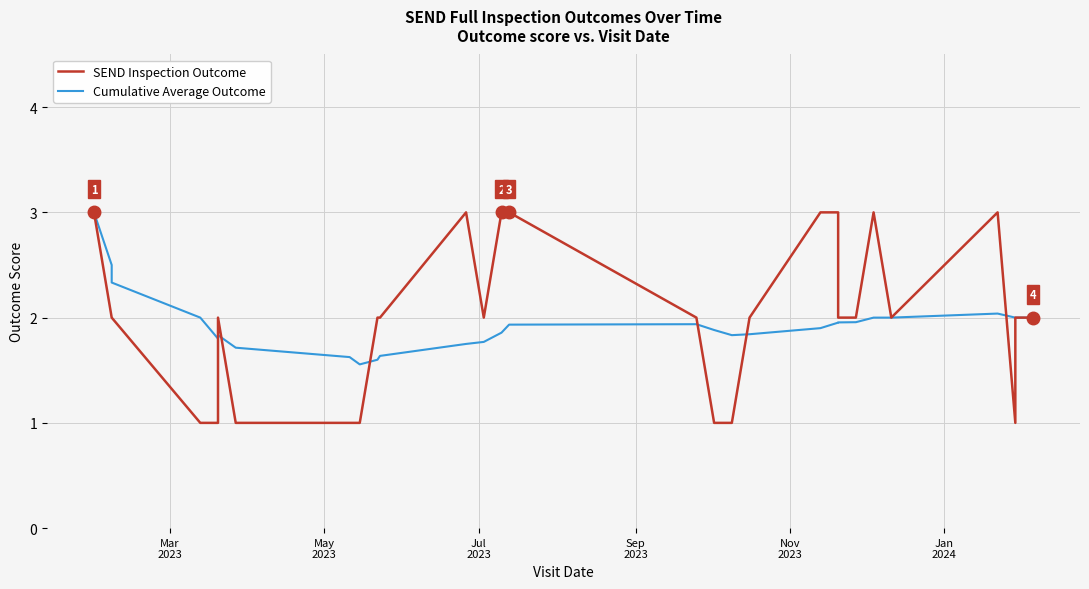

At which label does SEND Inspection Outcome reach its minimum?

Sep
2023